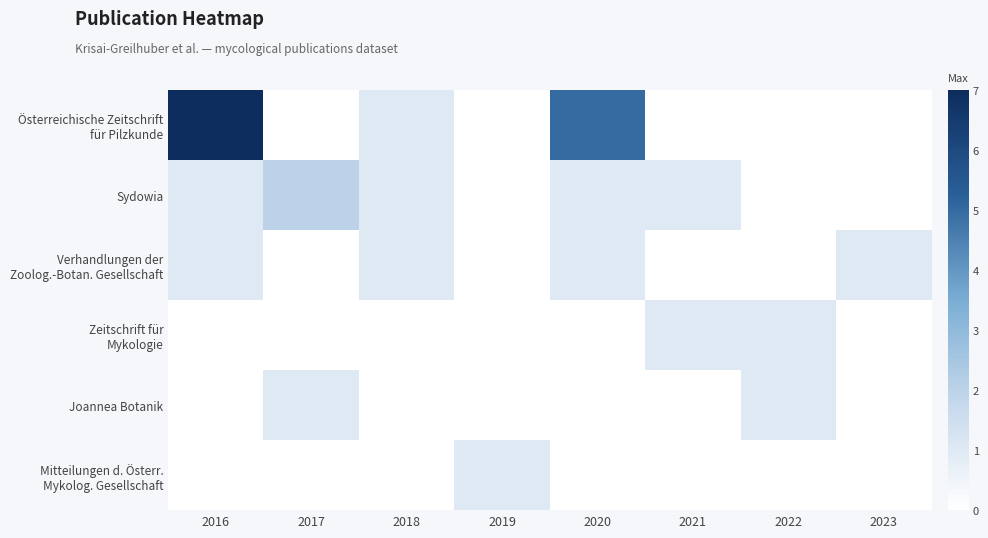

Between 2020 and 2018, which is larger?

2020